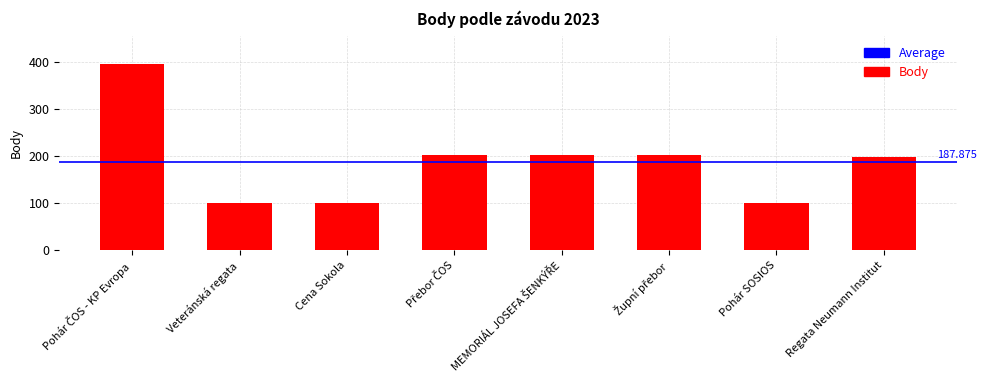

What is the label of the 6th bar from the right?

Cena Sokola